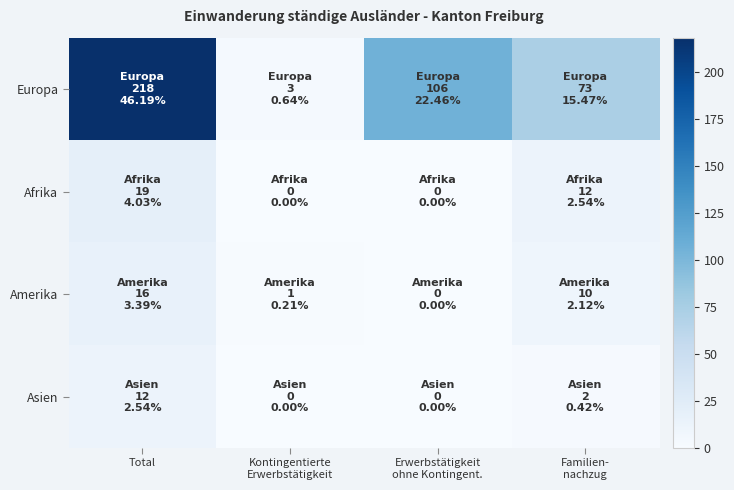

Which has a higher value, Kontingentierte
Erwerbstätigkeit or Erwerbstätigkeit
ohne Kontingent.?

Erwerbstätigkeit
ohne Kontingent.